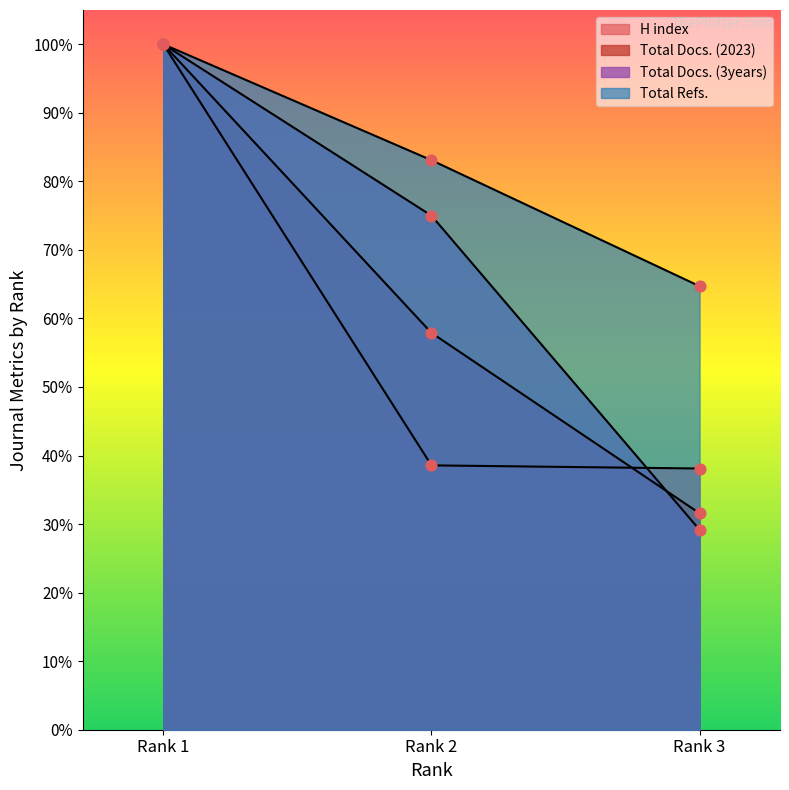

Which series has the largest Y range (max minus min)?

Total Docs. (3years)